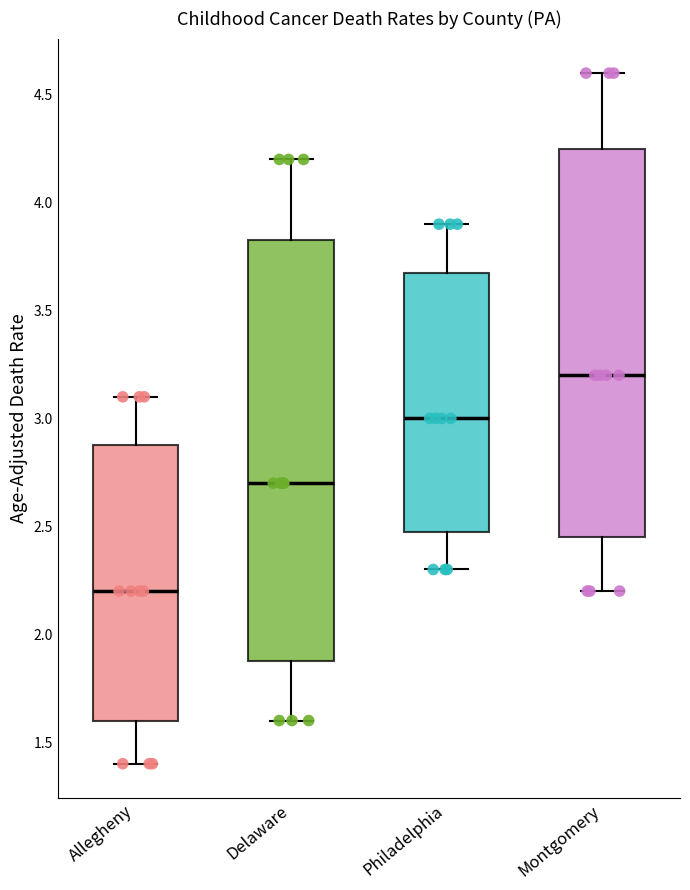

Reading left to right, read every box against the y-axis: the position of its median line, the range the box covers, and the ends of its whiskers. The values are not printed on the chart, so give them approximately, as read against the axis.

Allegheny: median 2.20, box 1.60 to 2.90, whiskers 1.40 to 3.10
Delaware: median 2.70, box 1.90 to 3.85, whiskers 1.60 to 4.20
Philadelphia: median 3.00, box 2.50 to 3.70, whiskers 2.30 to 3.90
Montgomery: median 3.20, box 2.45 to 4.25, whiskers 2.20 to 4.60